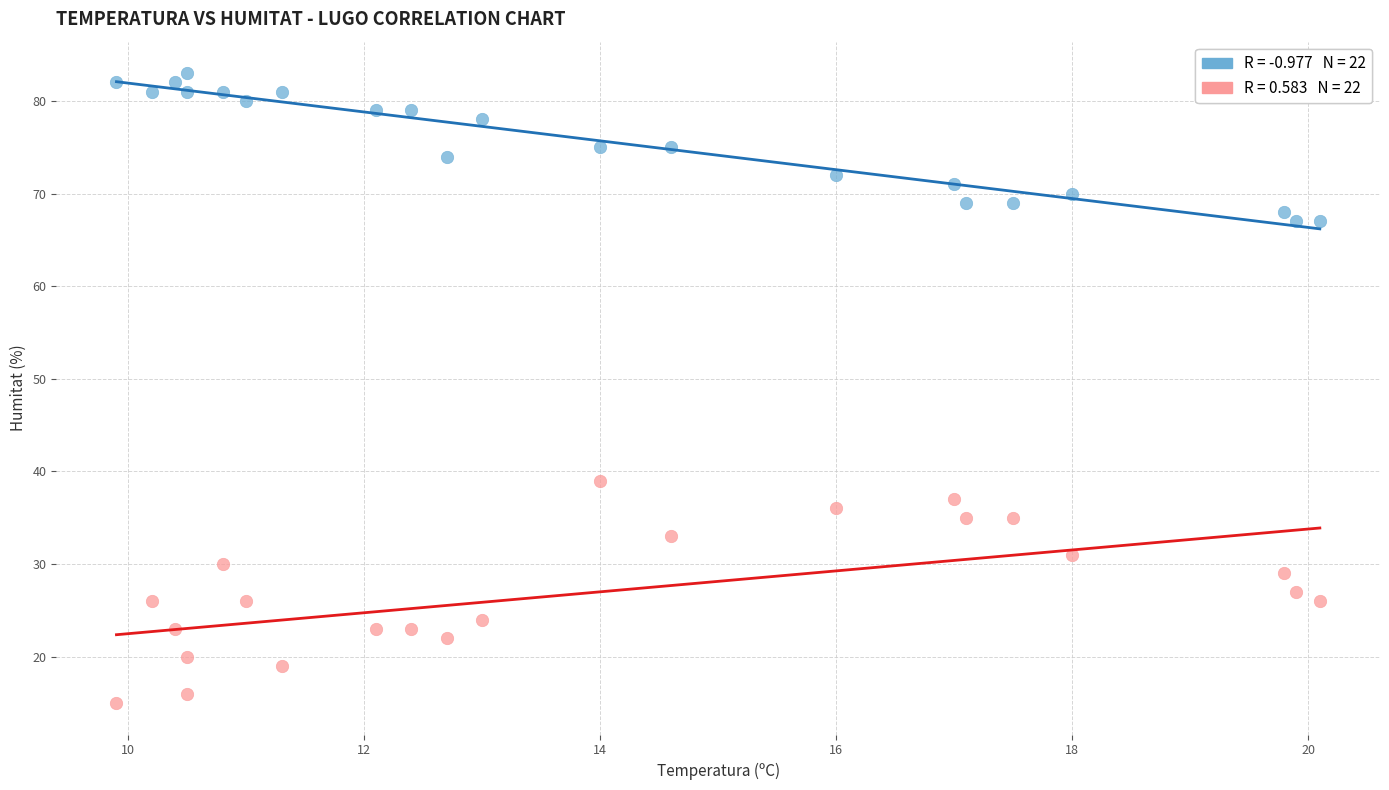

Across all series, what Y value is closest to 49?

39